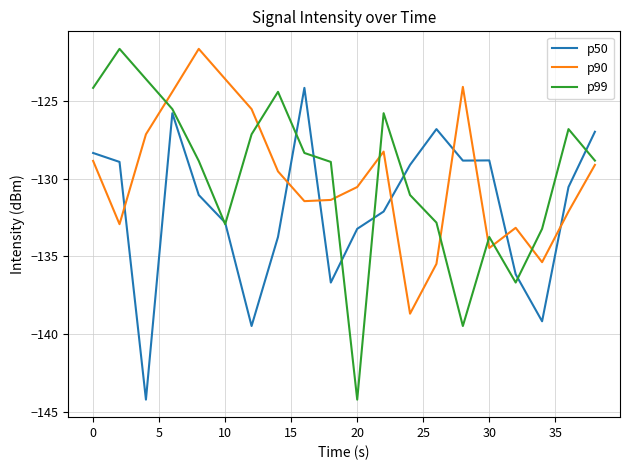

What is the lowest value of the p90 series?

-138.7